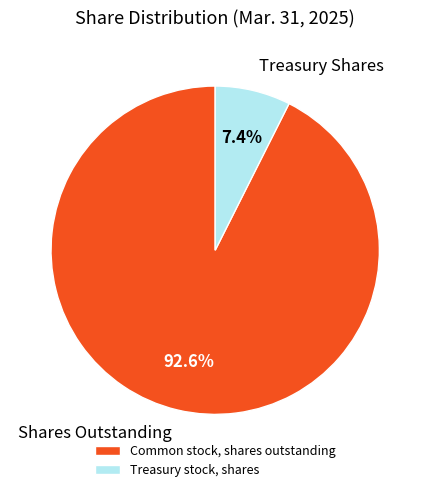

Does any single category account for the majority?

Yes